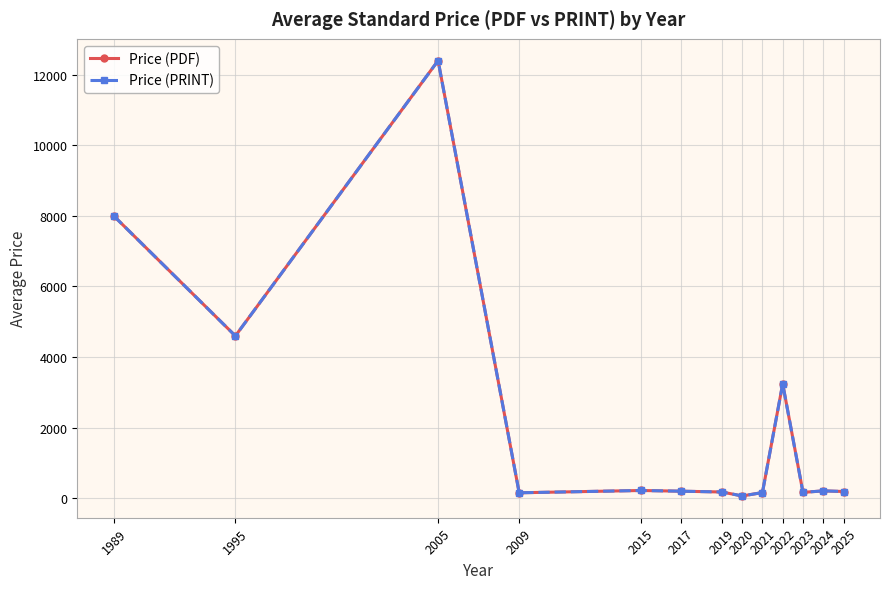

Does the chart display data point markers on the line(s)?

Yes